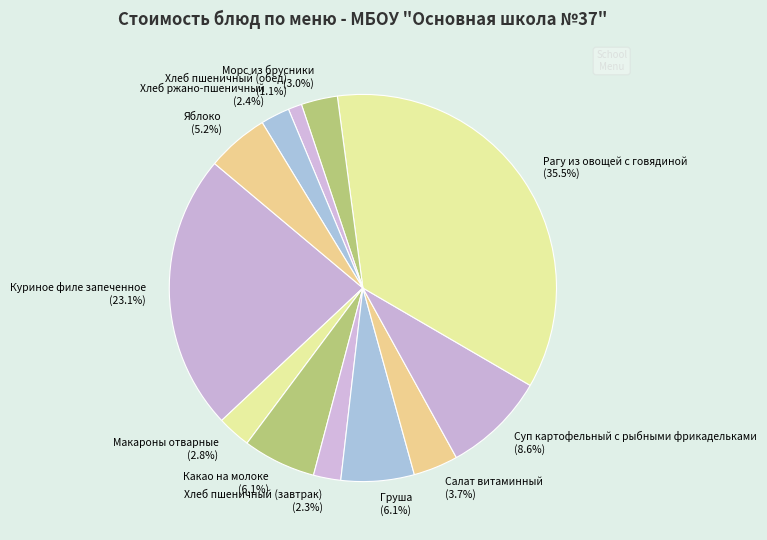

How much of the chart is everything except Груша?

93.9%